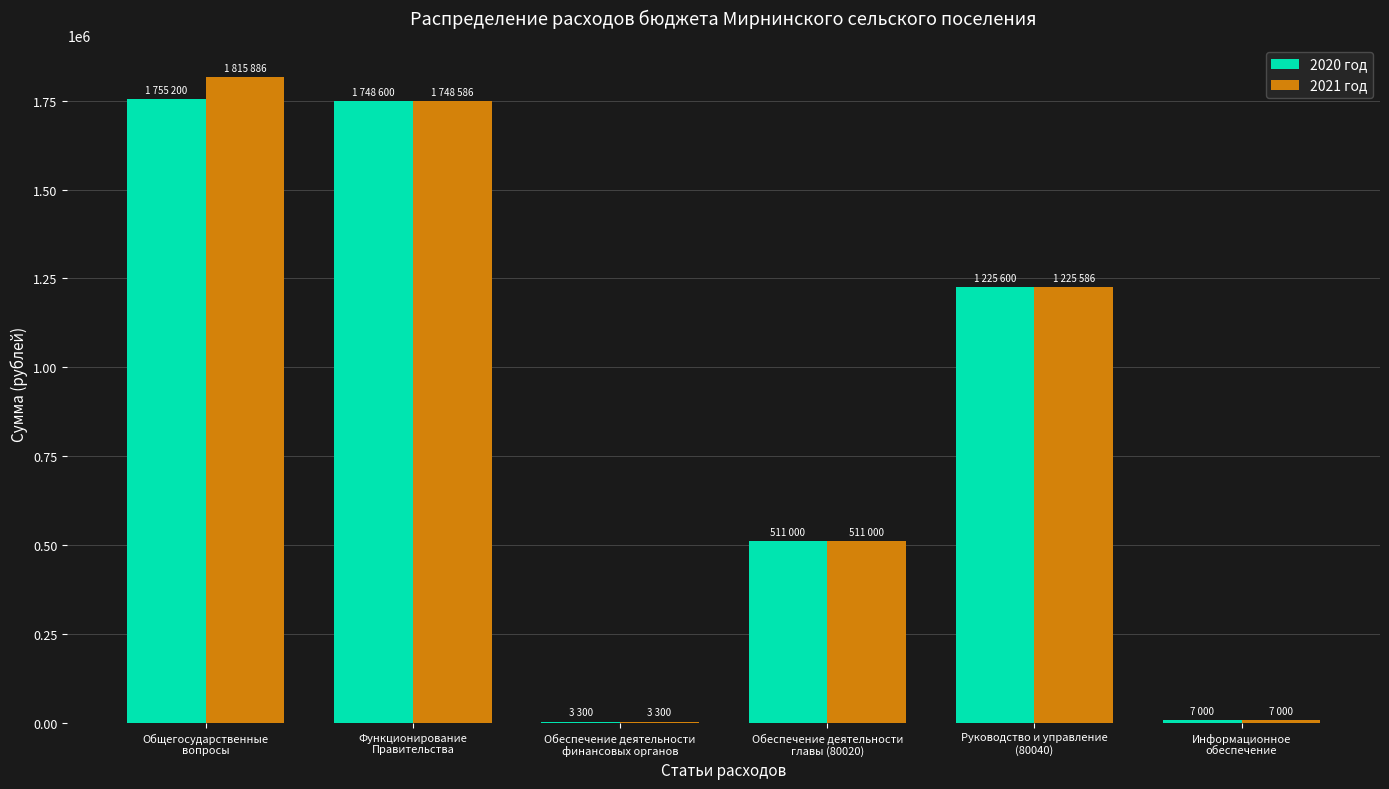

What is the greatest value displayed?

1815886